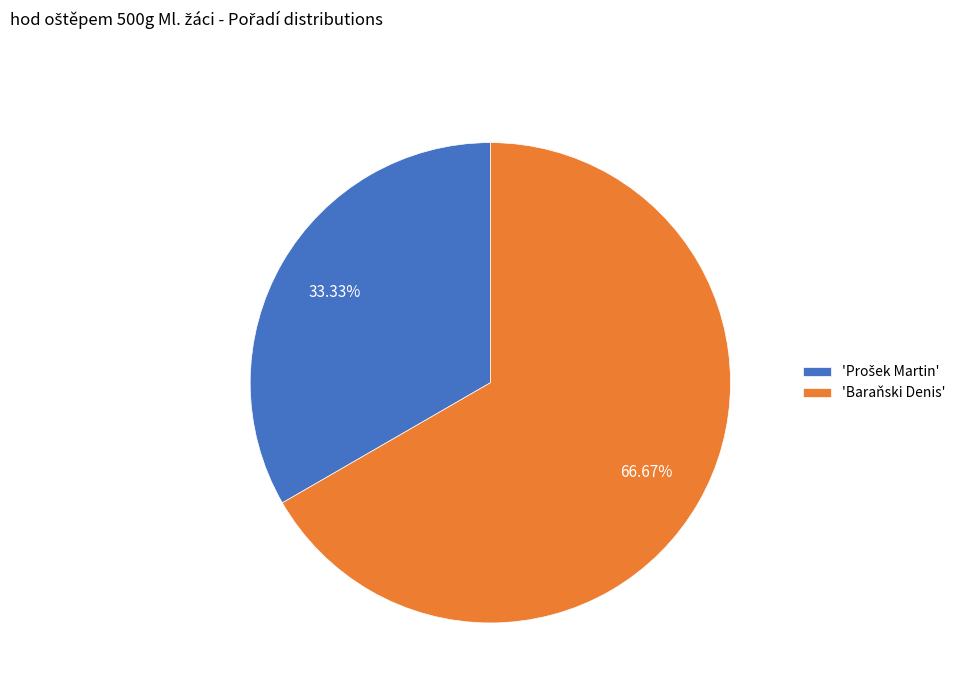

Does any single category account for the majority?

Yes